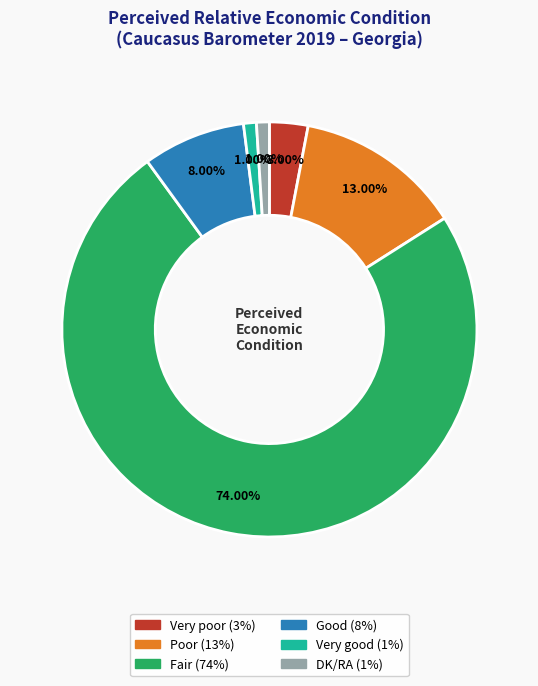

Does Fair account for over 50% of the chart?

Yes